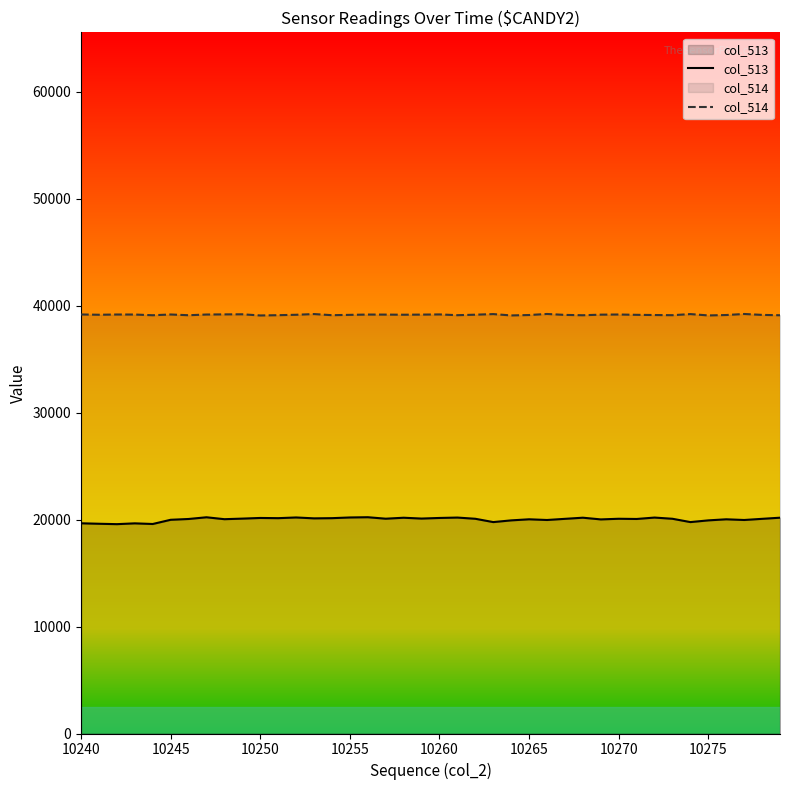

Which series has the widest spread of values?

col_513